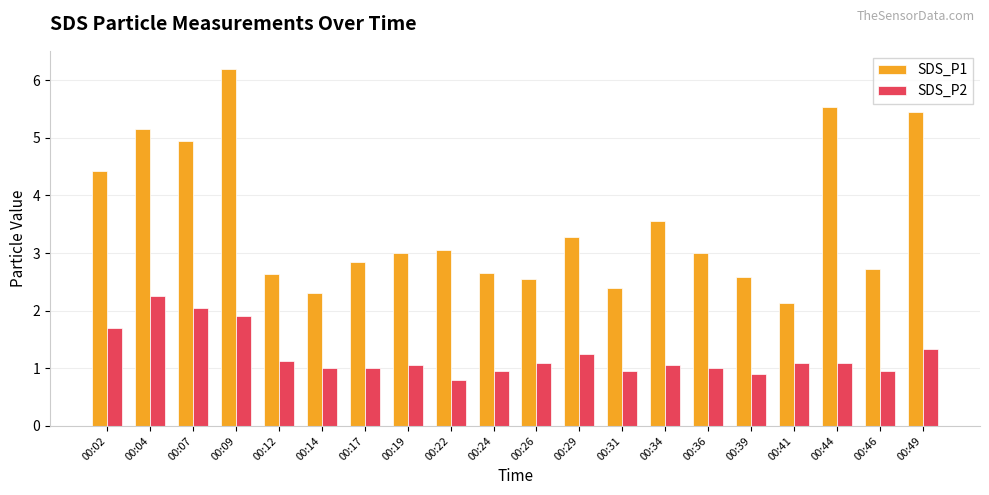

Is it true that SDS_P2 equals 0.6 at 00:12?

False